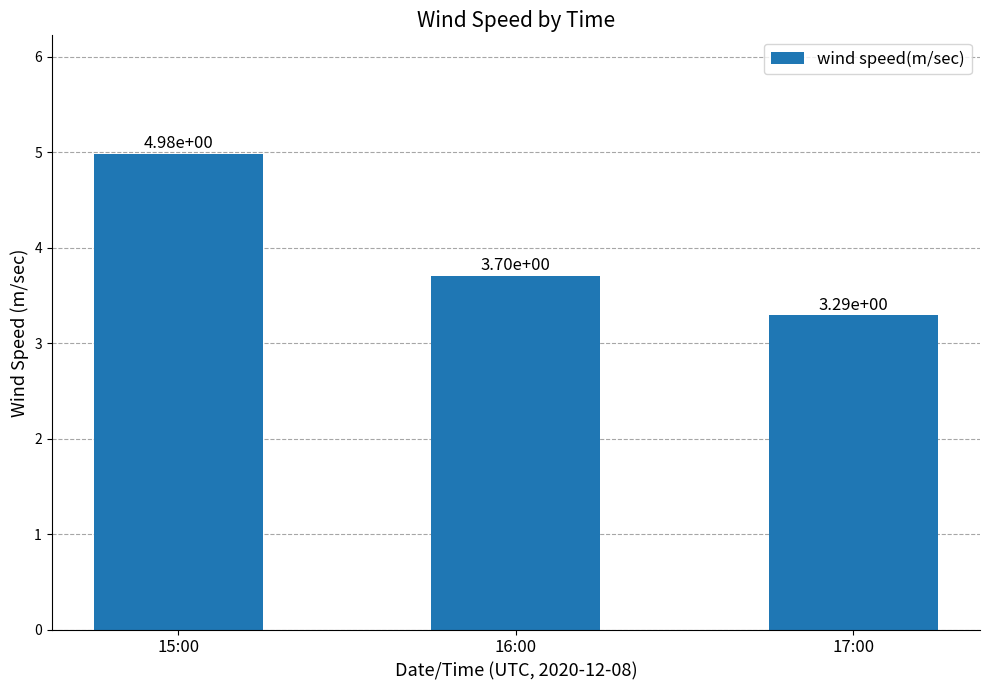

Which category has the highest value across all series?

15:00